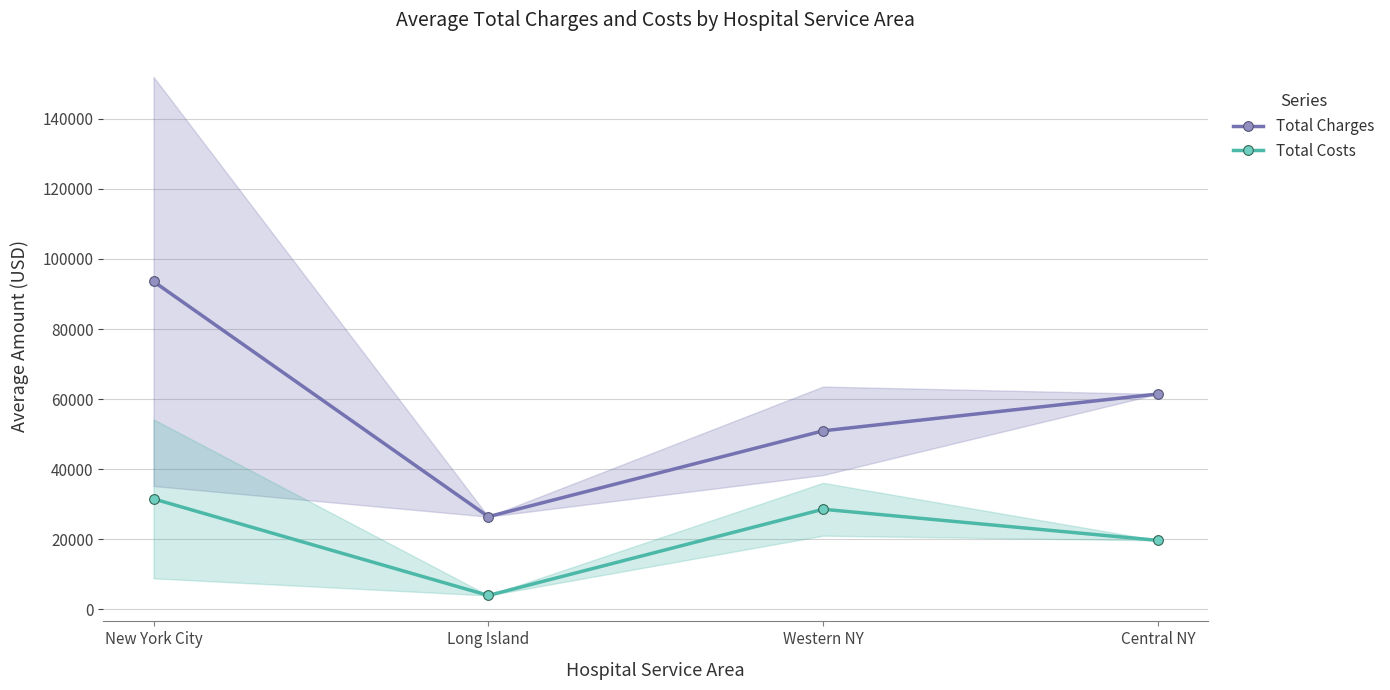

What is the maximum value shown in the chart?

93577.8